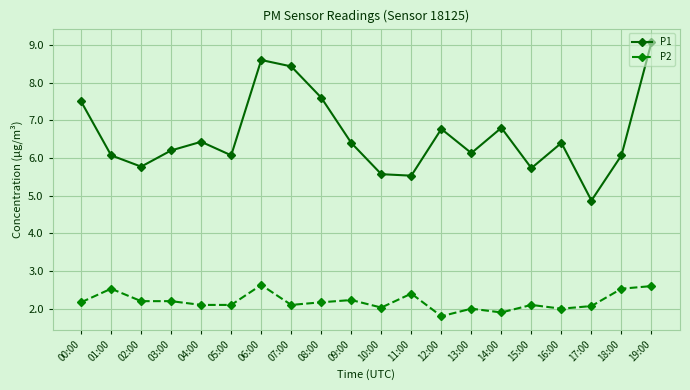

What position from the right is 19:00?

1